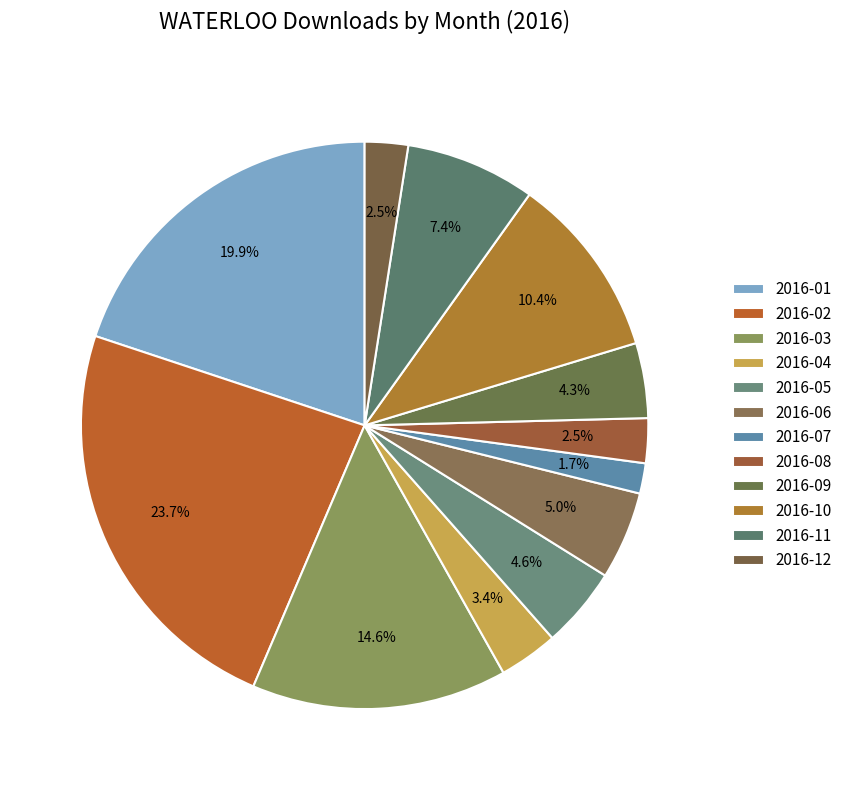

Is it true that 2016-09 is 1% of the pie?

False